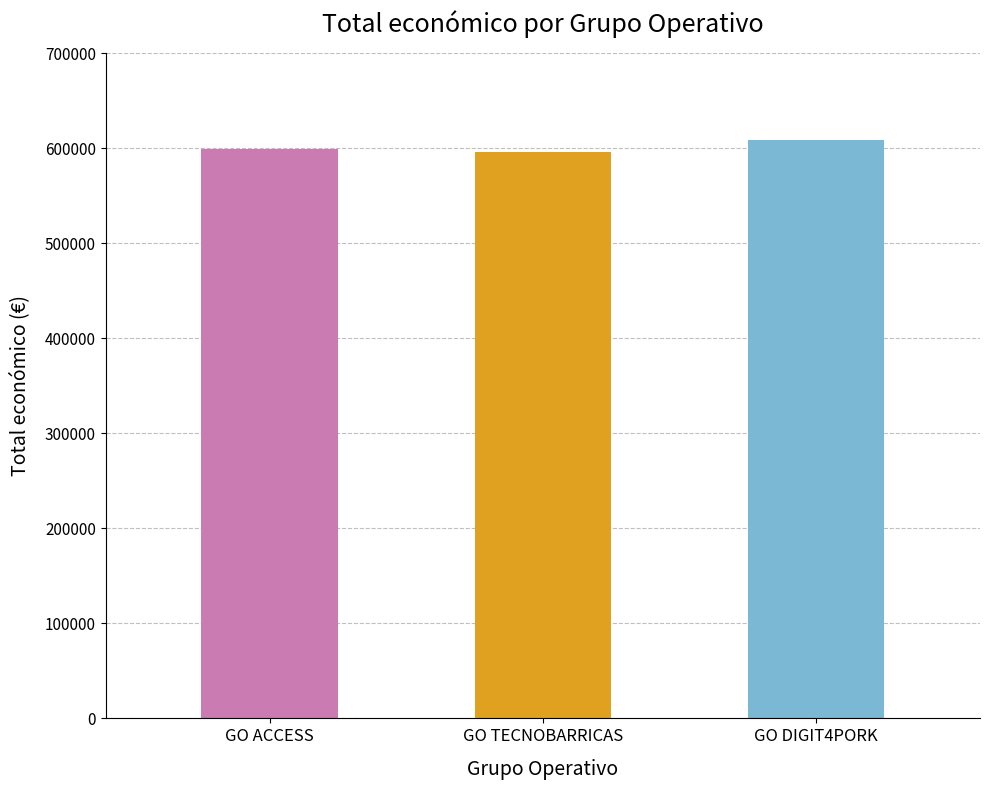

True or false: the data shows 609206 at GO DIGIT4PORK.

True